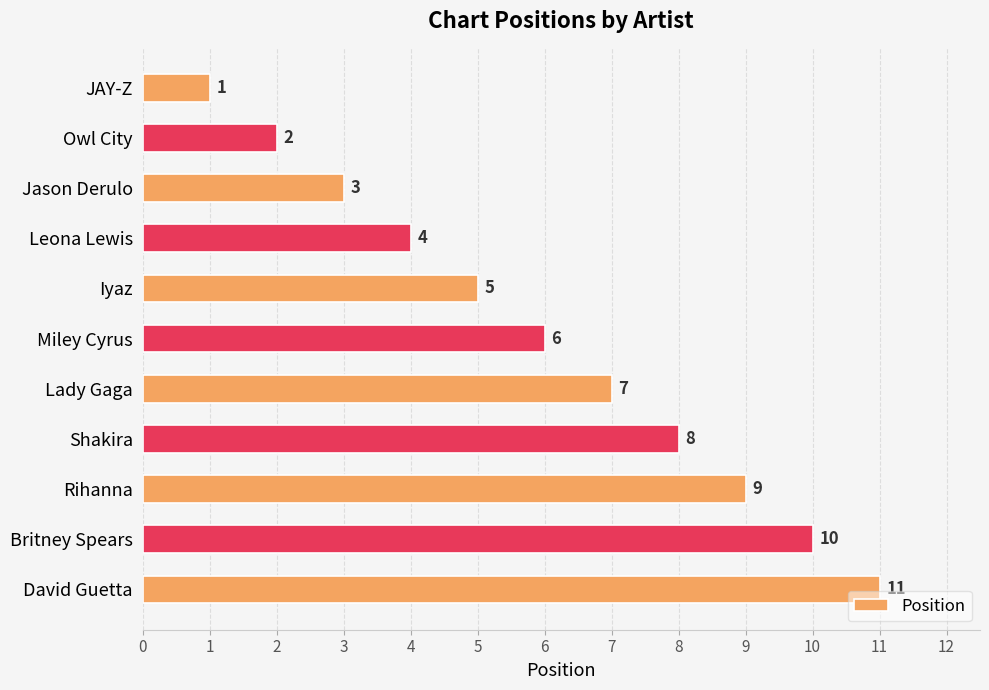

What is the label of the 9th bar from the top?

Rihanna